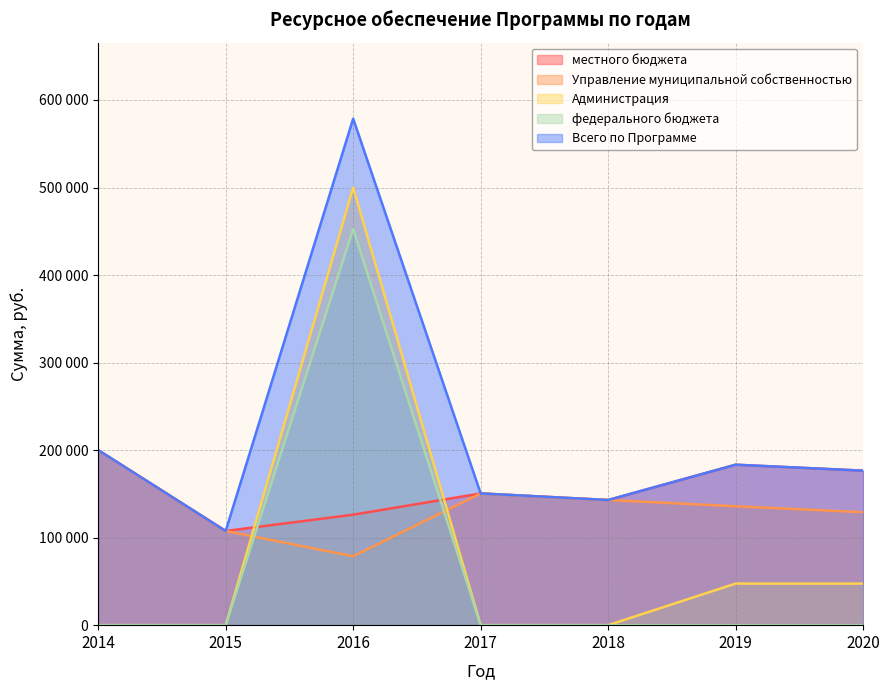

Reading left to right, list all the values displayed in this chart.

местного бюджета: 2014=200000.0	2015=107600.0	2016=126210.2	2017=150500.0	2018=142975.0	2019=183326.0	2020=176535.0
Управление муниципальной собственностью: 2014=200000.0	2015=107600.0	2016=78710.2	2017=150500.0	2018=142975.0	2019=135826.0	2020=129035.0
Администрация: 2014=0.0	2015=0.0	2016=500000.0	2017=0.0	2018=0.0	2019=47500.0	2020=47500.0
федерального бюджета: 2014=0.0	2015=0.0	2016=452500.0	2017=0.0	2018=0.0	2019=0.0	2020=0.0
Всего по Программе: 2014=200000.0	2015=107600.0	2016=578710.2	2017=150500.0	2018=142975.0	2019=183326.0	2020=176535.0